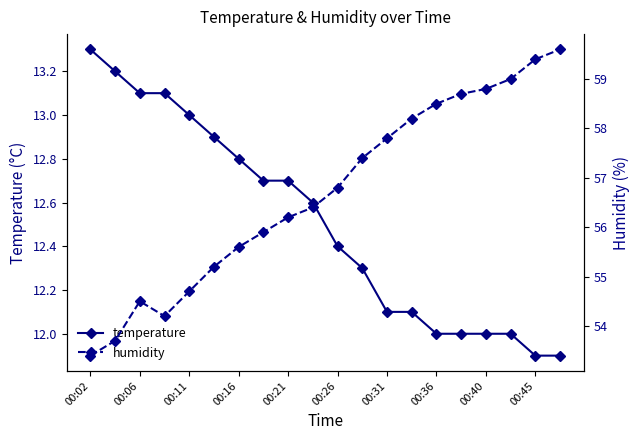

How many categories are shown in the chart?

20